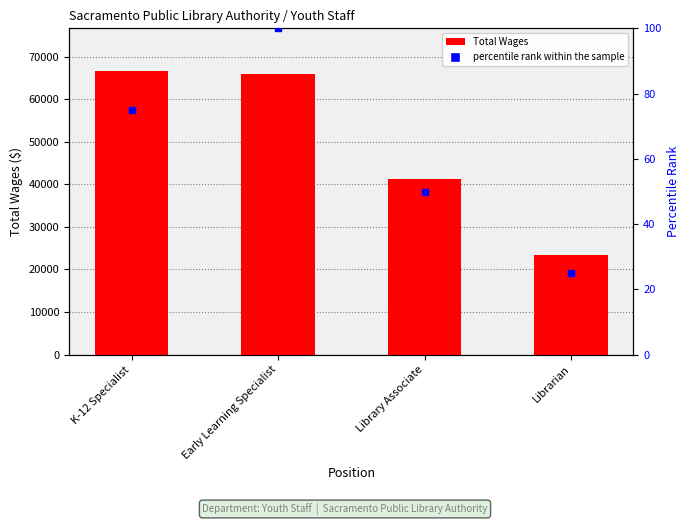

Which series has the largest Y range (max minus min)?

Total Wages